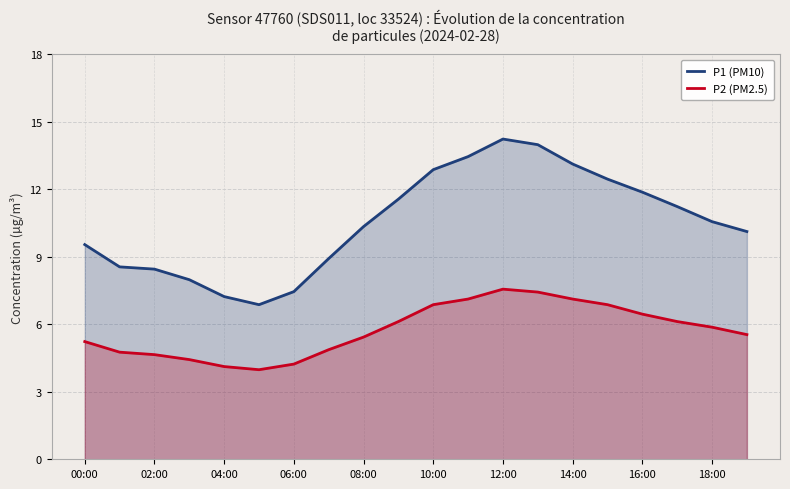

What is the spread (max minus min) of values at 12:00?

6.7